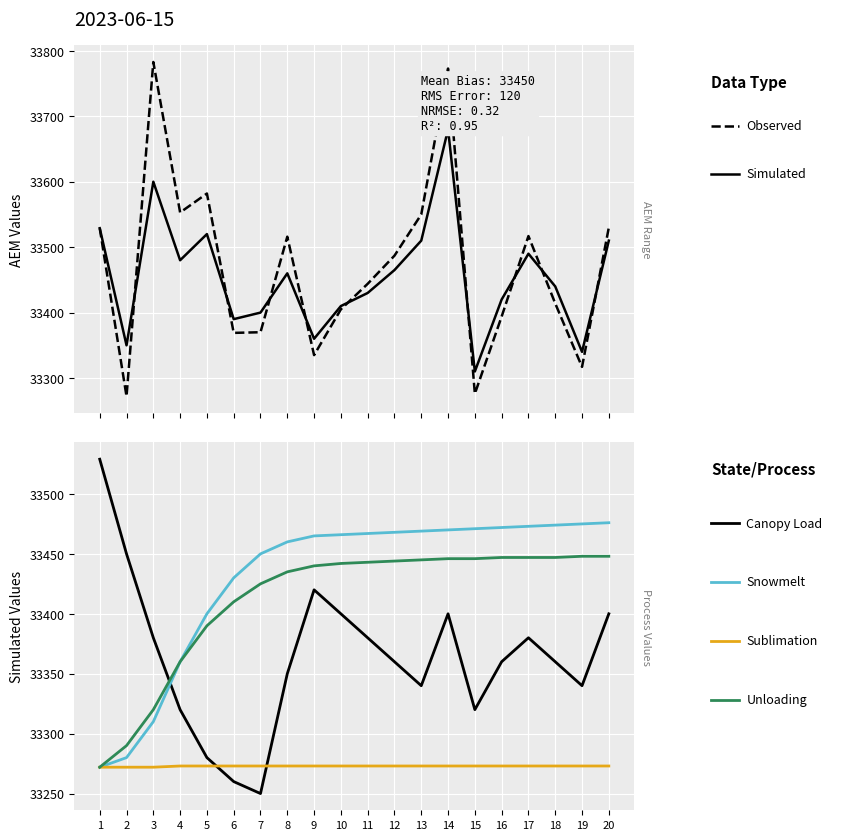

Does the chart display data point markers on the line(s)?

No